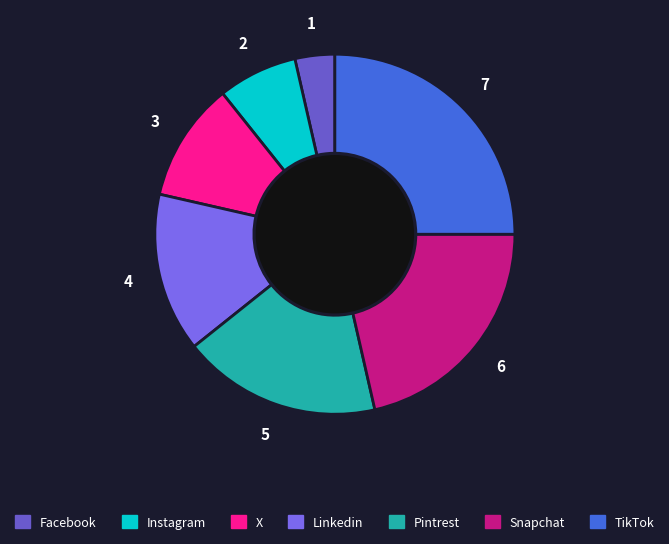

True or false: Facebook accounts for 4% of the total.

True